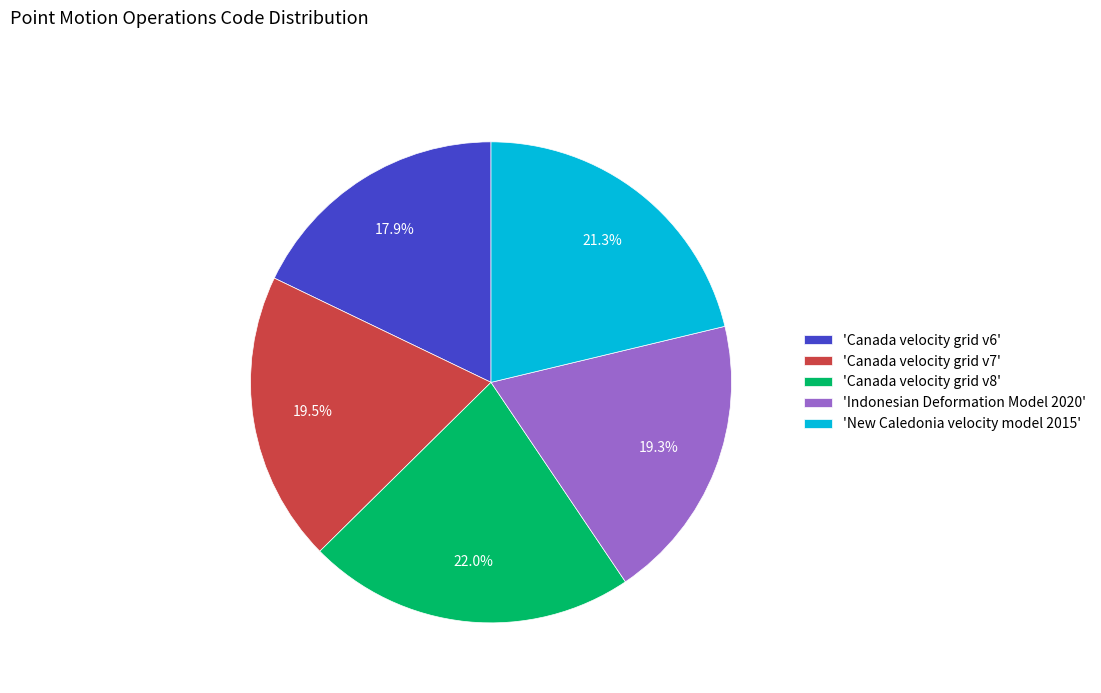

Is the sum of 'Canada velocity grid v7' and 'Canada velocity grid v8' greater than half?

No